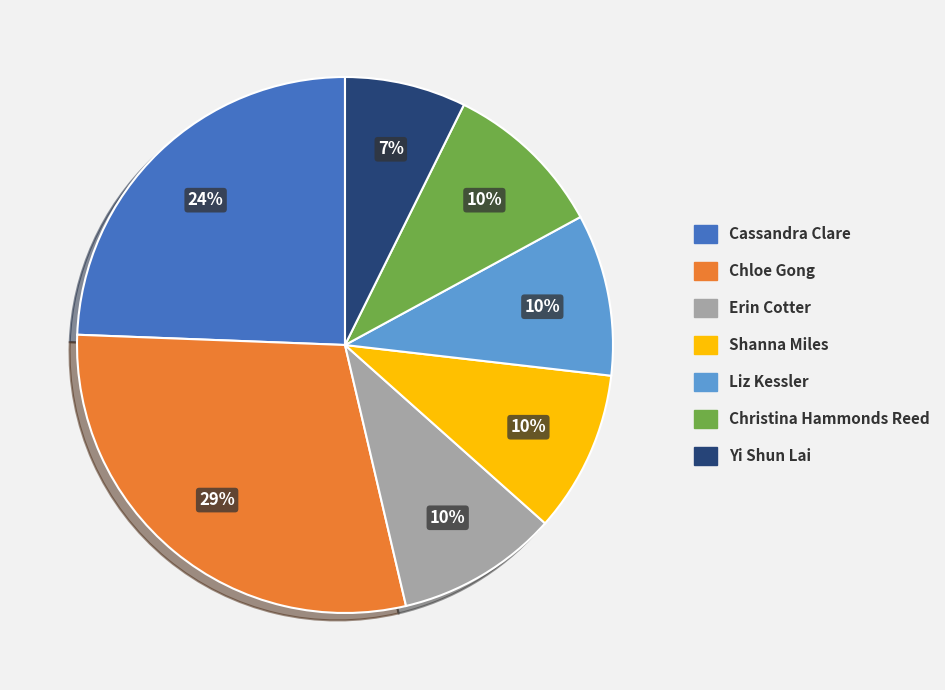

Combined, do Chloe Gong and Yi Shun Lai account for over 50%?

No